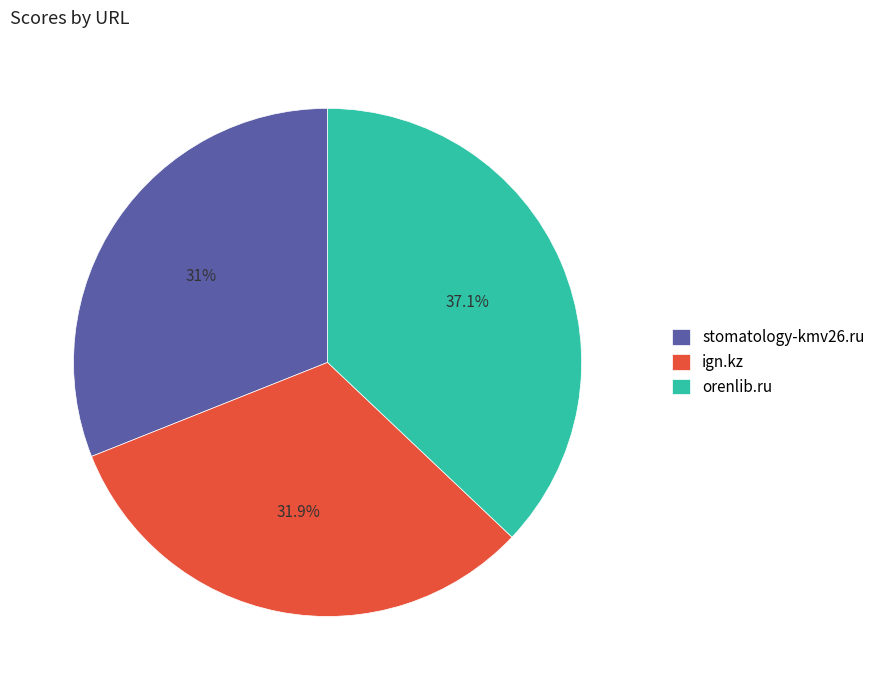

To the nearest percent, what is the difference between the stomatology-kmv26.ru and orenlib.ru slice percentages?

6%